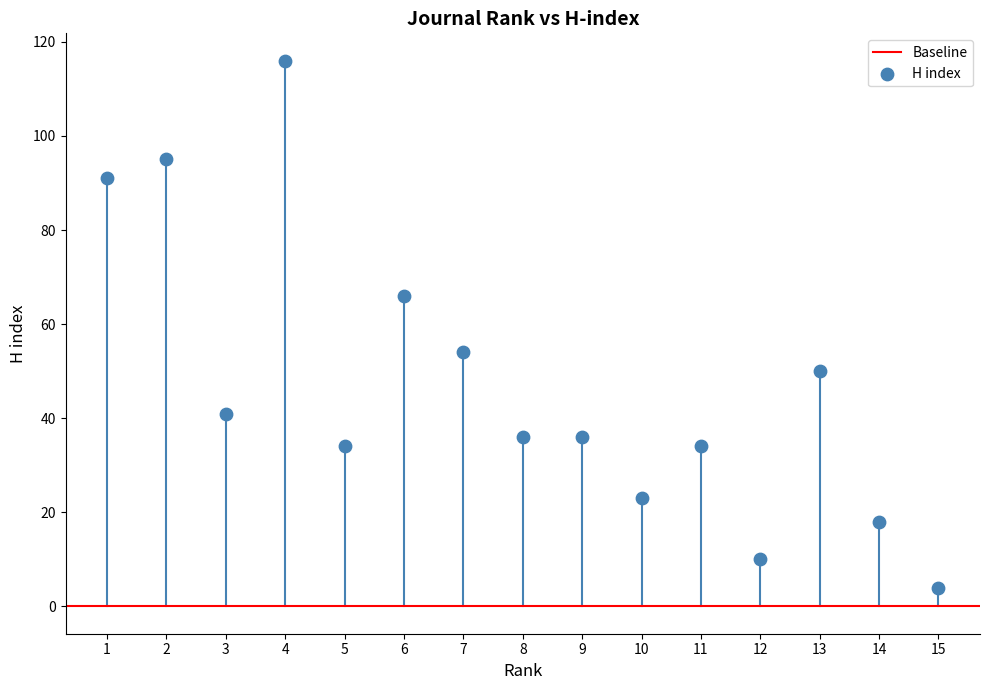

What is the range of X values (max minus min)?

14